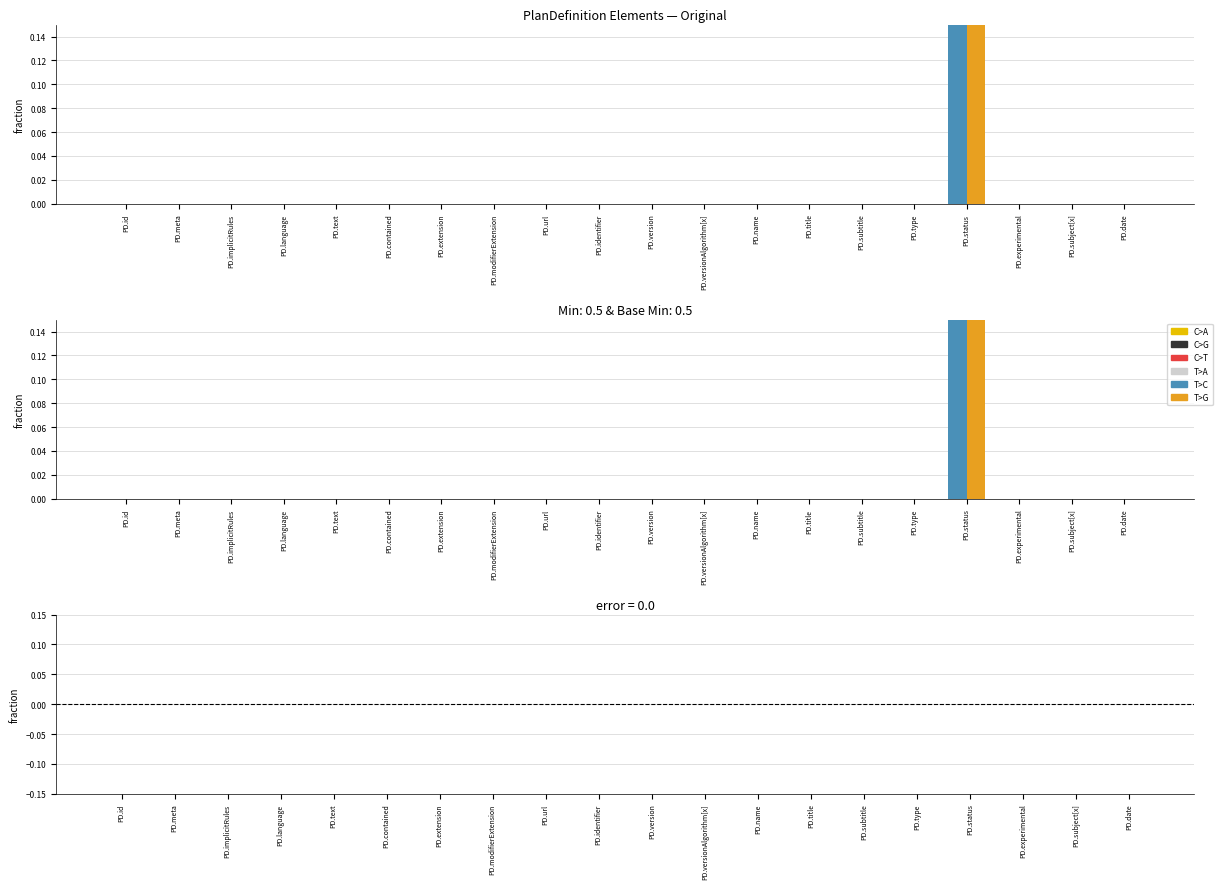

Rank the categories by Min value from highest to lowest.

PD.status, PD.id, PD.meta, PD.implicitRules, PD.language, PD.text, PD.contained, PD.extension, PD.modifierExtension, PD.url, PD.identifier, PD.version, PD.versionAlgorithm[x], PD.name, PD.title, PD.subtitle, PD.type, PD.experimental, PD.subject[x], PD.date